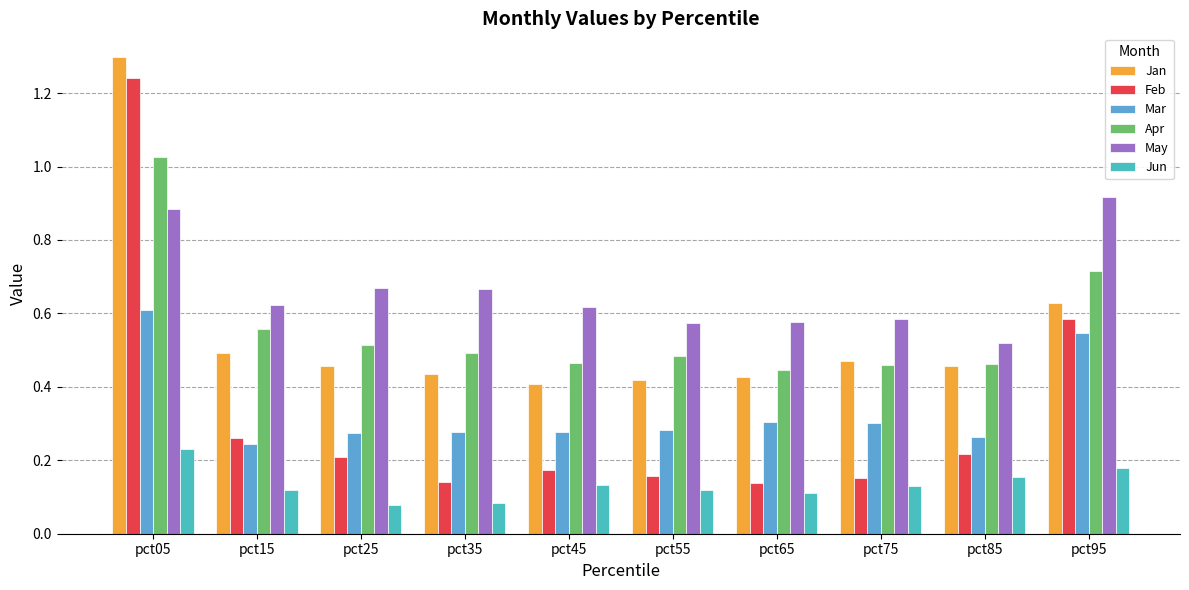

At pct45, list the series in order from largest to smallest.

May, Apr, Jan, Mar, Feb, Jun